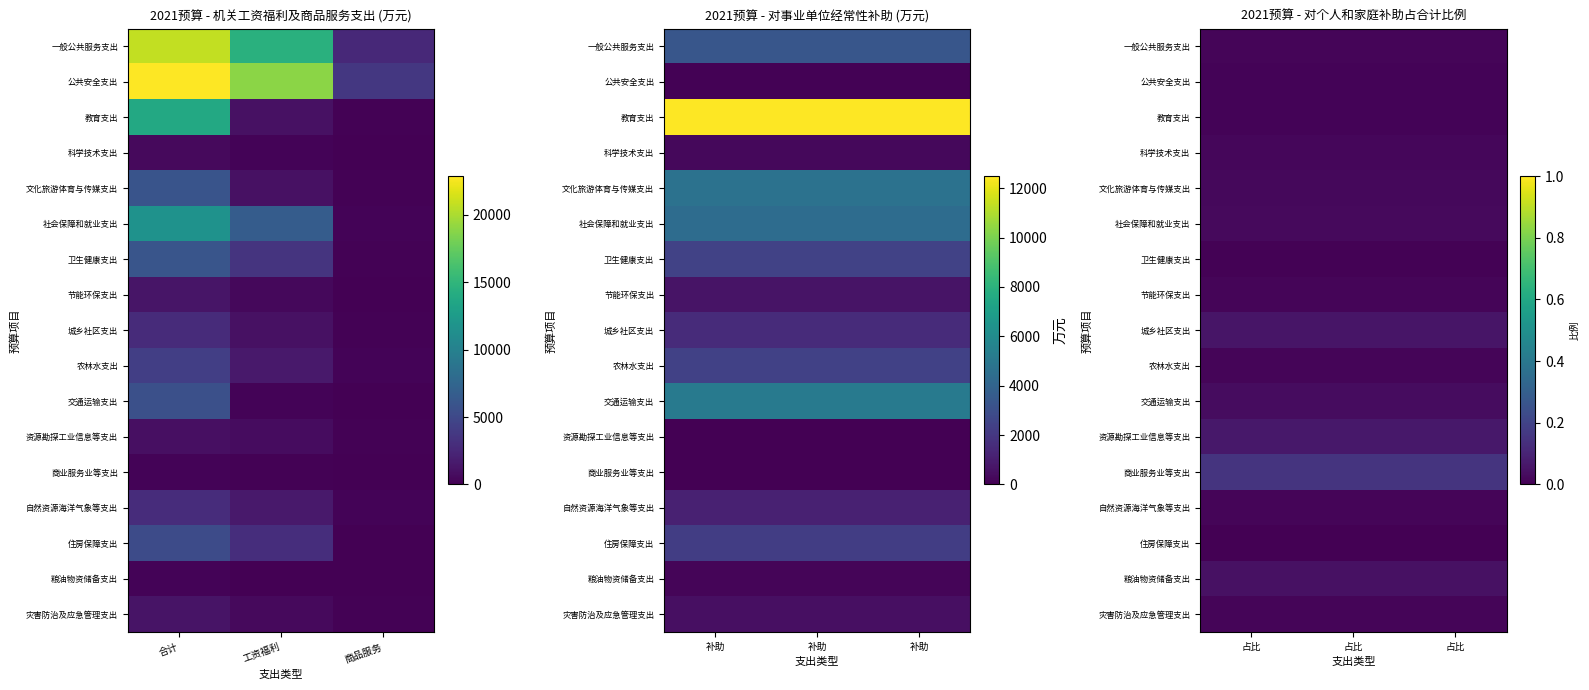

Between 合计 and 商品服务, which is larger?

合计